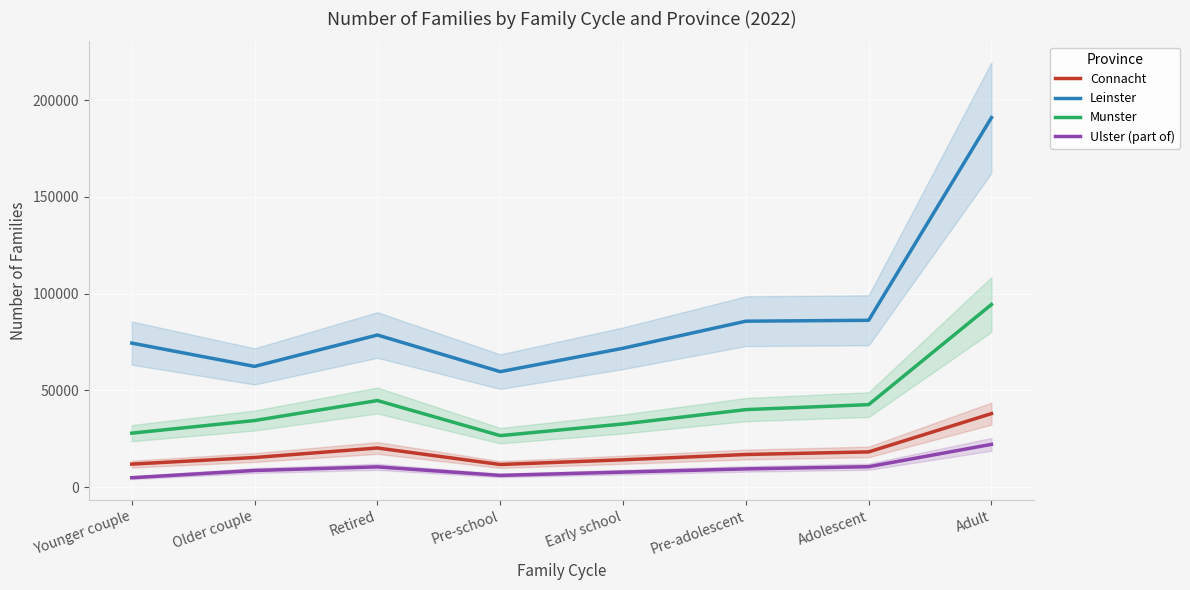

What is the difference between the highest and lowest values at Retired?

68159